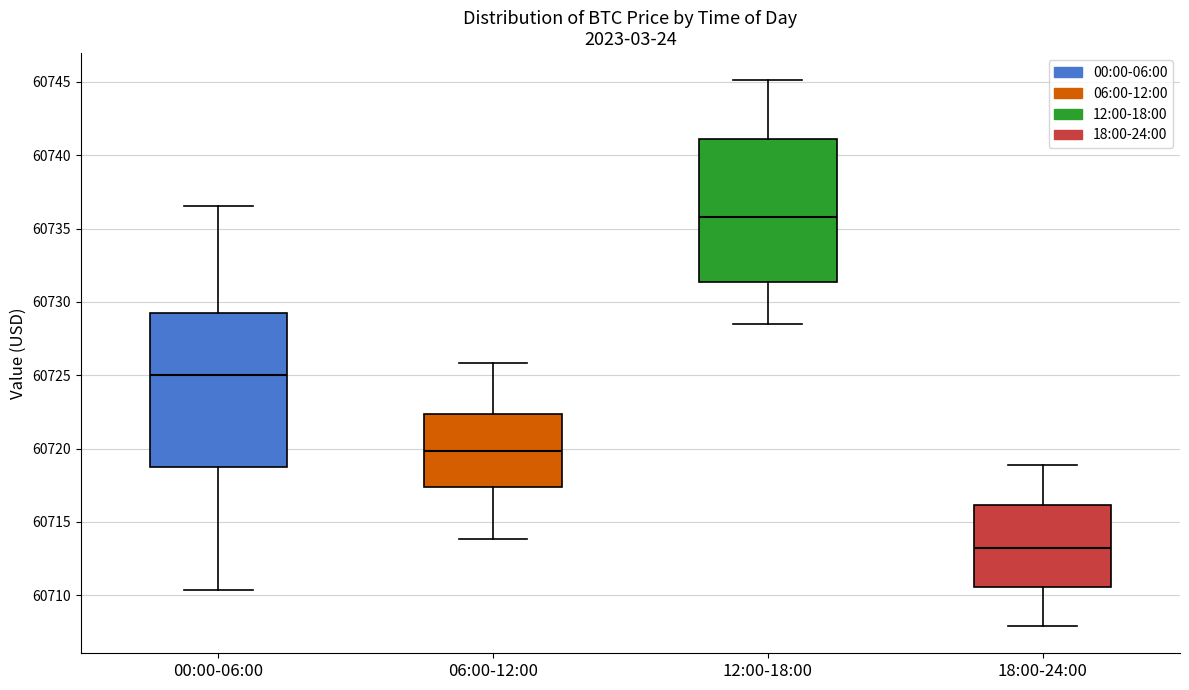

Which box has the lowest median line?

18:00-24:00